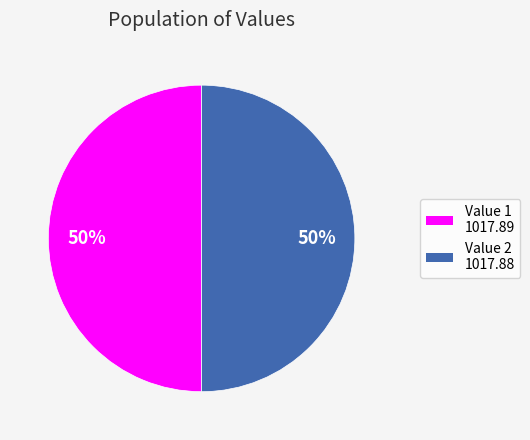

To the nearest percent, what is the average slice percentage?

50%